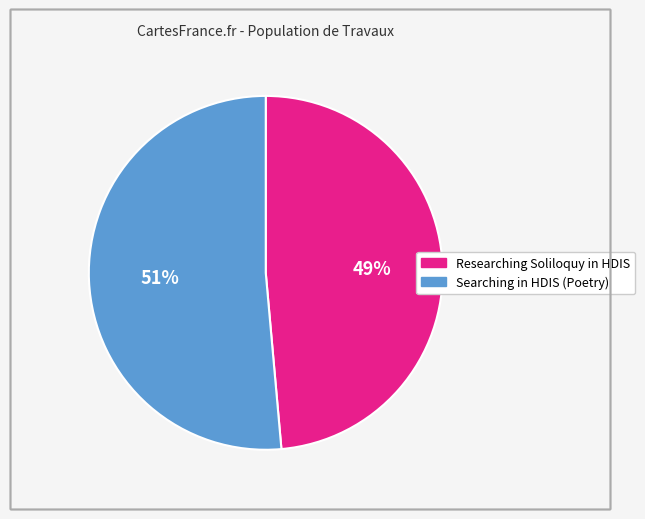

Which category has the biggest portion of the pie?

Searching in HDIS (Poetry)